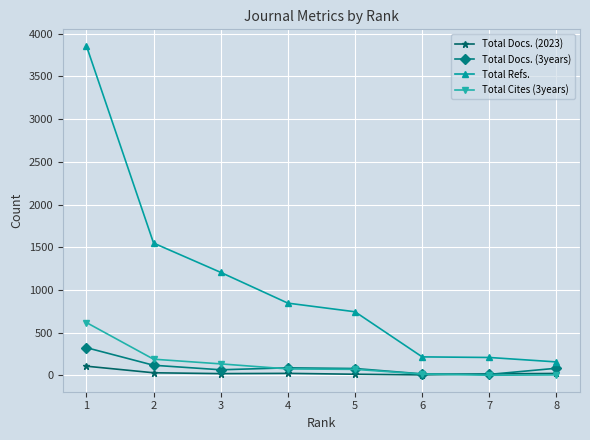

What is the value of the Total Docs. (3years) point at the 2nd from the left?

119